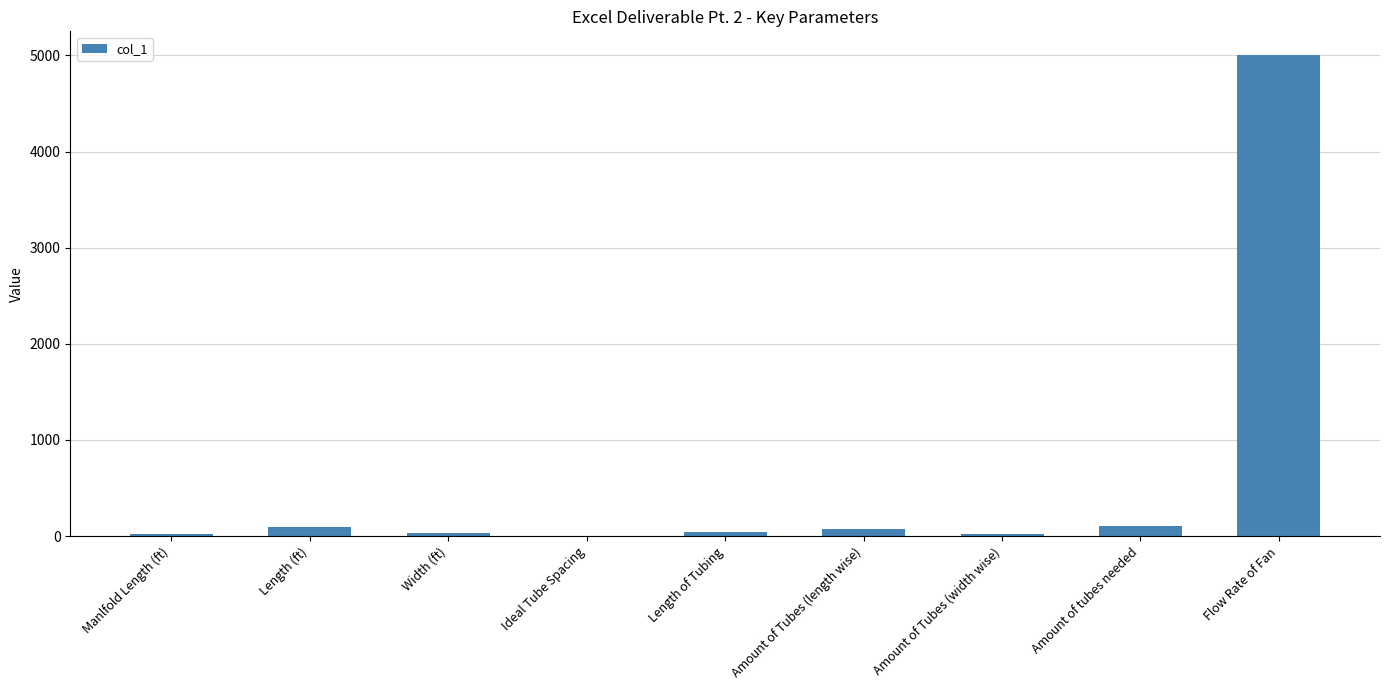

What is the maximum value shown in the chart?

5000.0